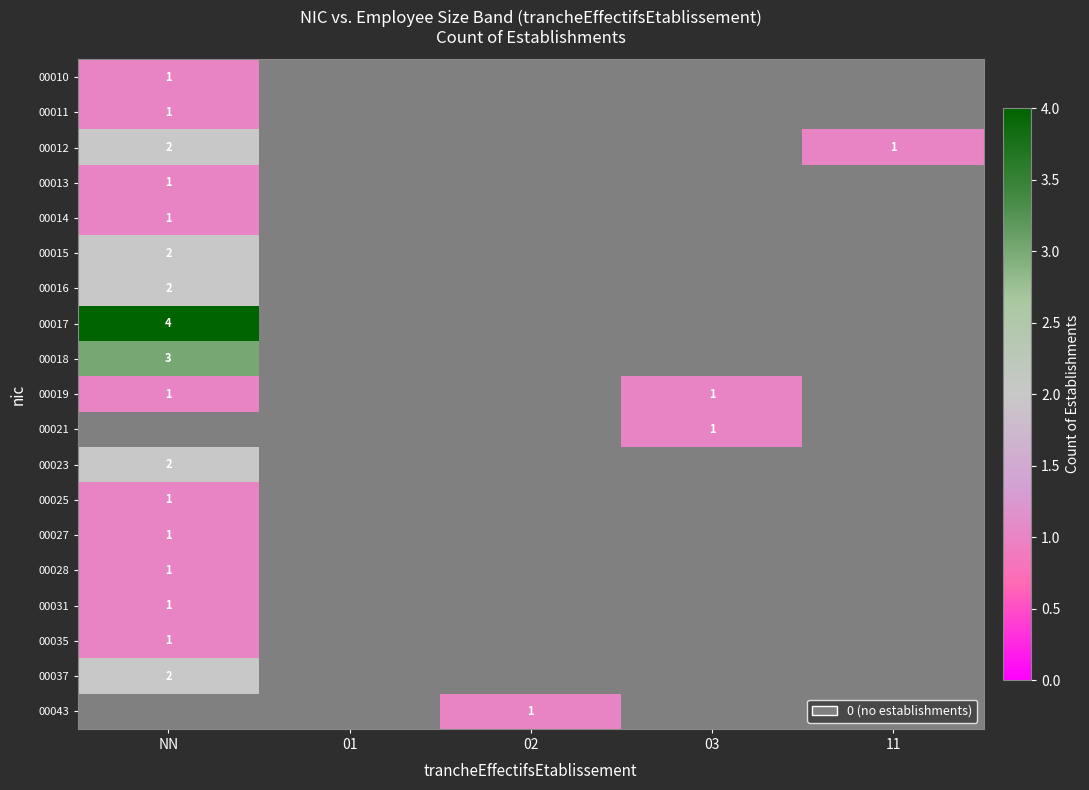

The 00043 series shows 1 at 02. True or false?

True